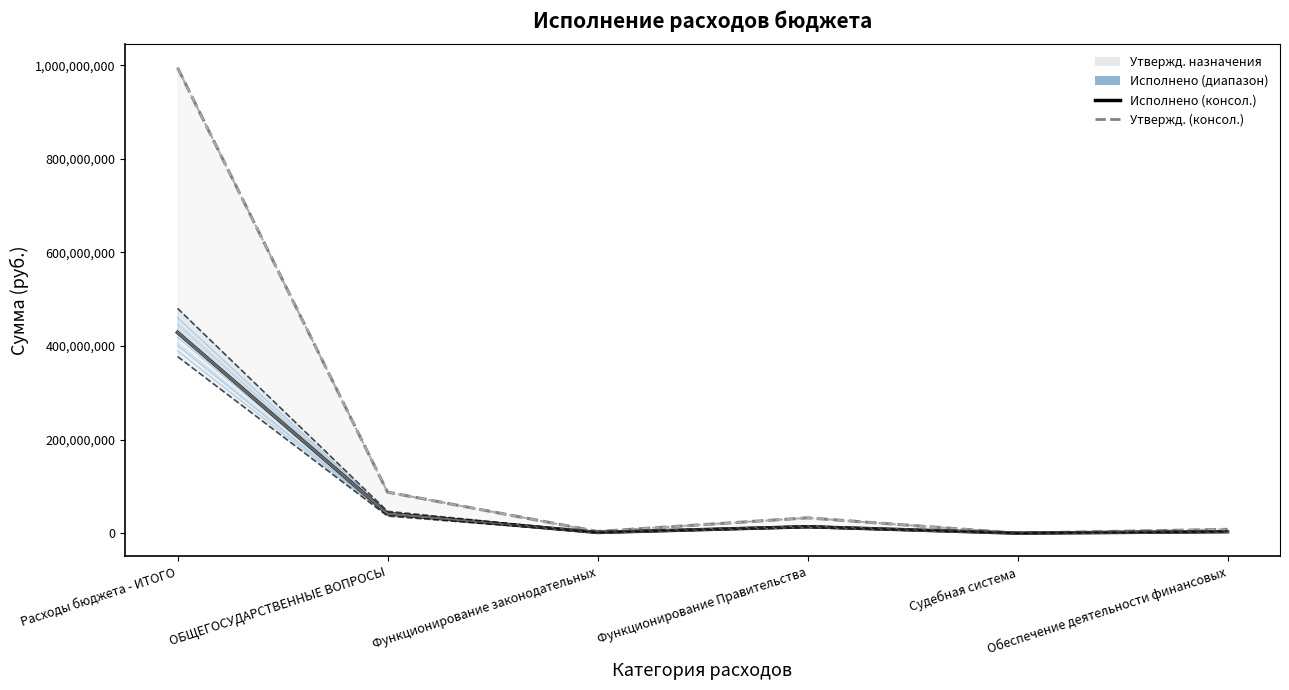

At which label is Исполнено (консол.) closest to 214588112?

ОБЩЕГОСУДАРСТВЕННЫЕ ВОПРОСЫ